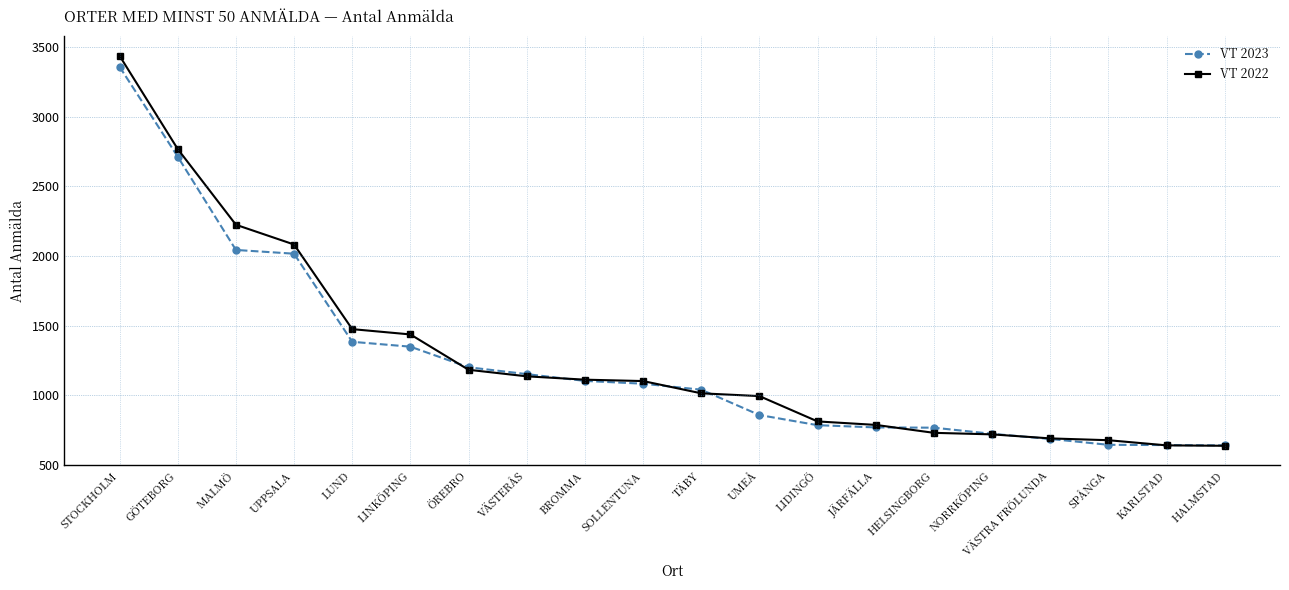

True or false: VT 2022 and VT 2023 intersect in this chart.

True